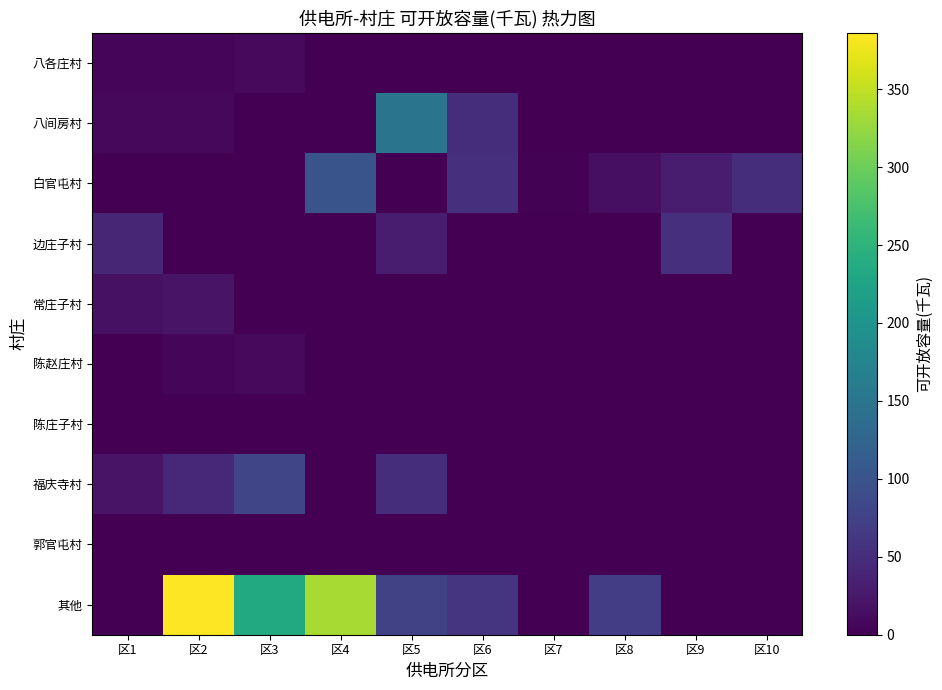

Which label corresponds to the largest value in the chart?

区2